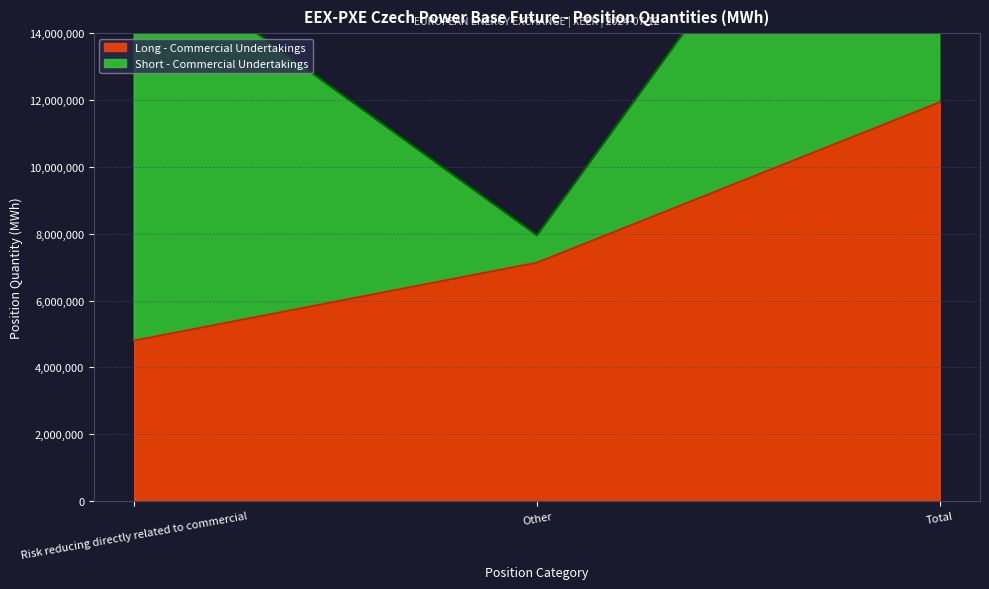

What is the label of the 2nd point from the left?

Other